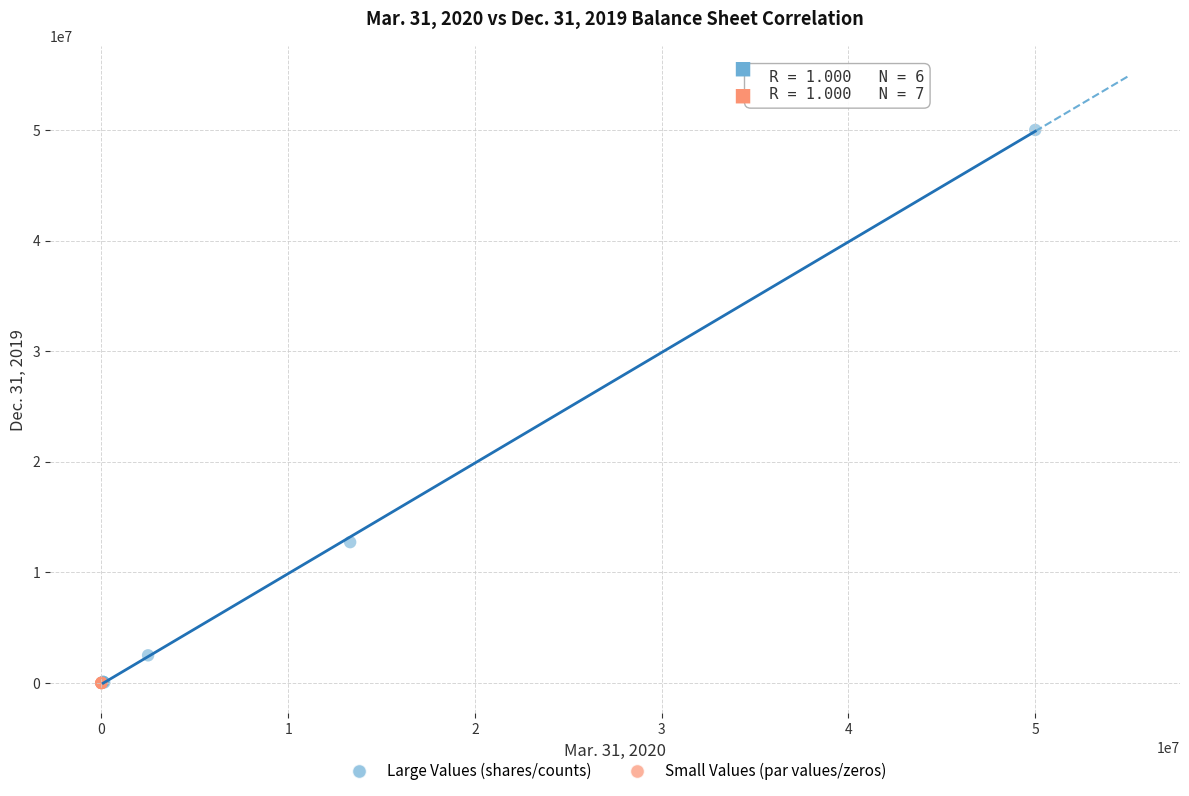

Which series reaches the maximum Y coordinate?

Large Values (shares/counts)